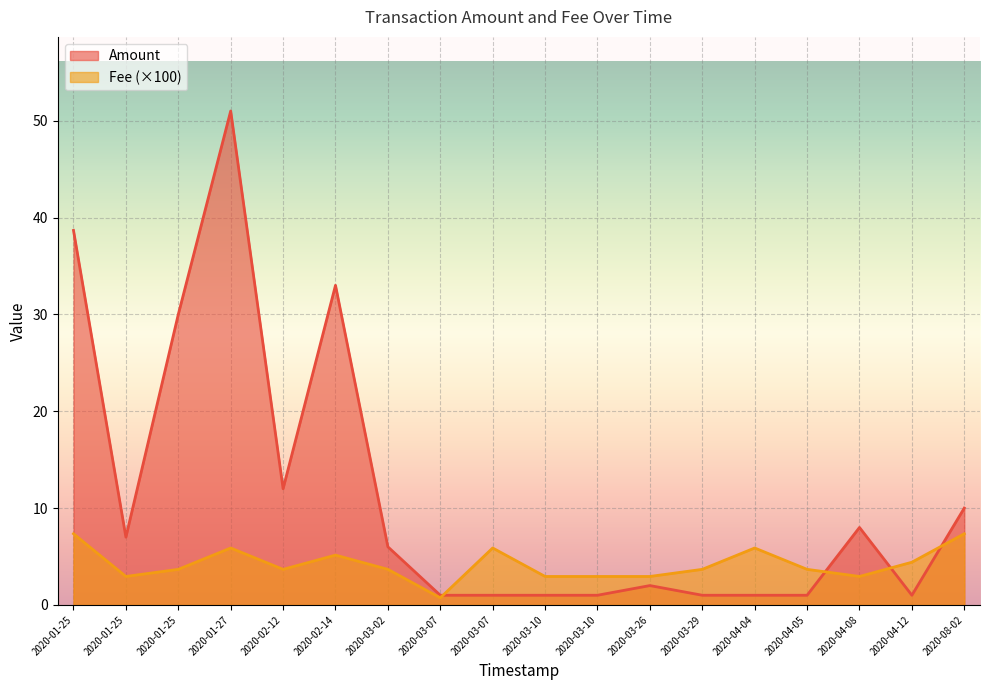

Reading right to left, what are all the values shown in this chart?

Amount: 10.0	1.0	8.0	1.0	1.0	1.0	2.0	1.0	1.0	1.0	1.0	6.0	33.0	12.0	51.0	30.0	7.0	38.7
Fee: 7.3	4.4	2.9	3.7	5.9	3.7	2.9	2.9	2.9	5.9	0.7	3.7	5.1	3.7	5.9	3.7	2.9	7.3